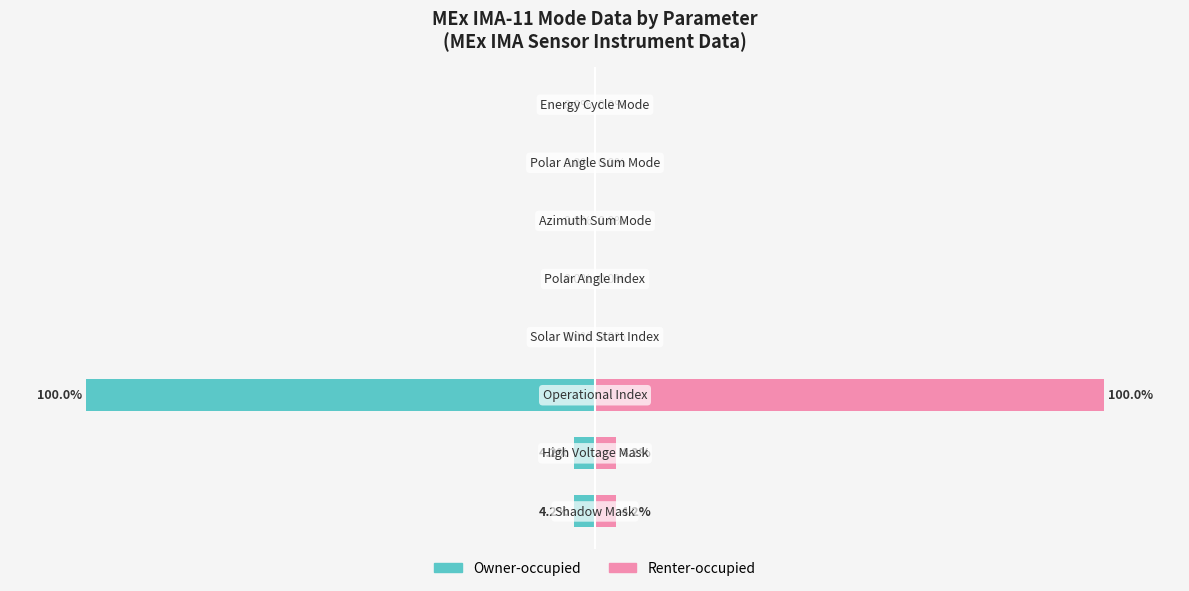

How many bars are there in total?

16